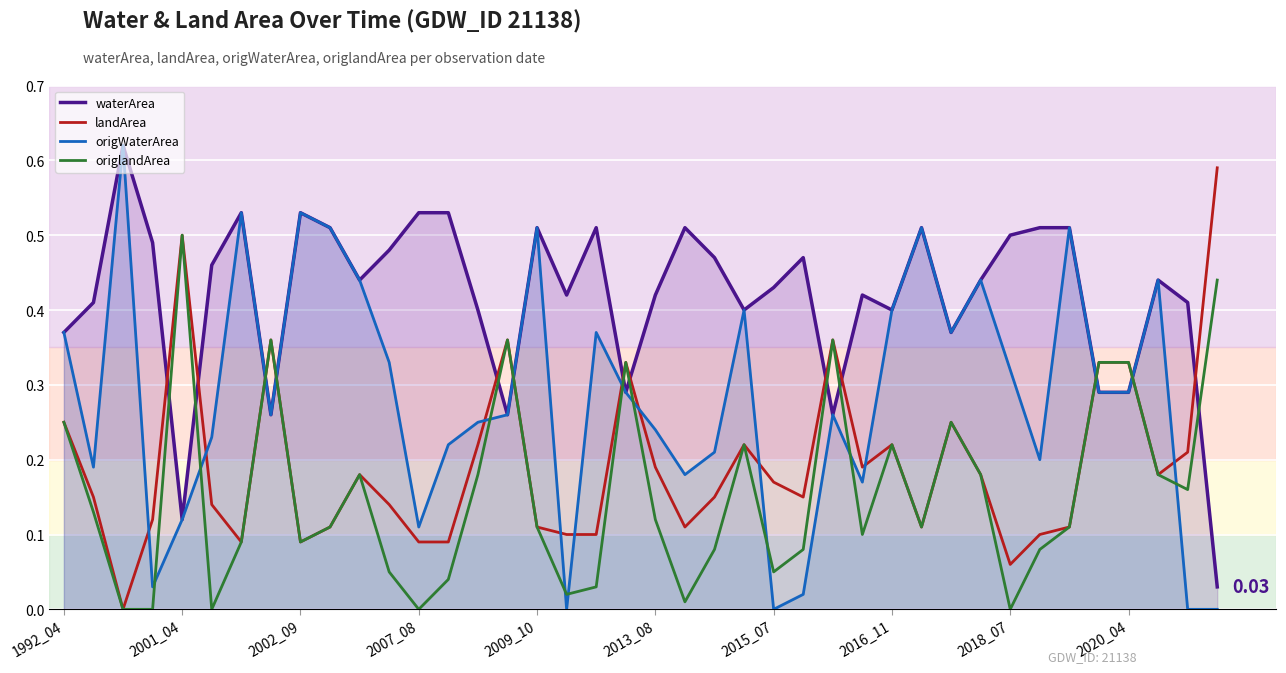

What is the total value across all series at 10?

1.2